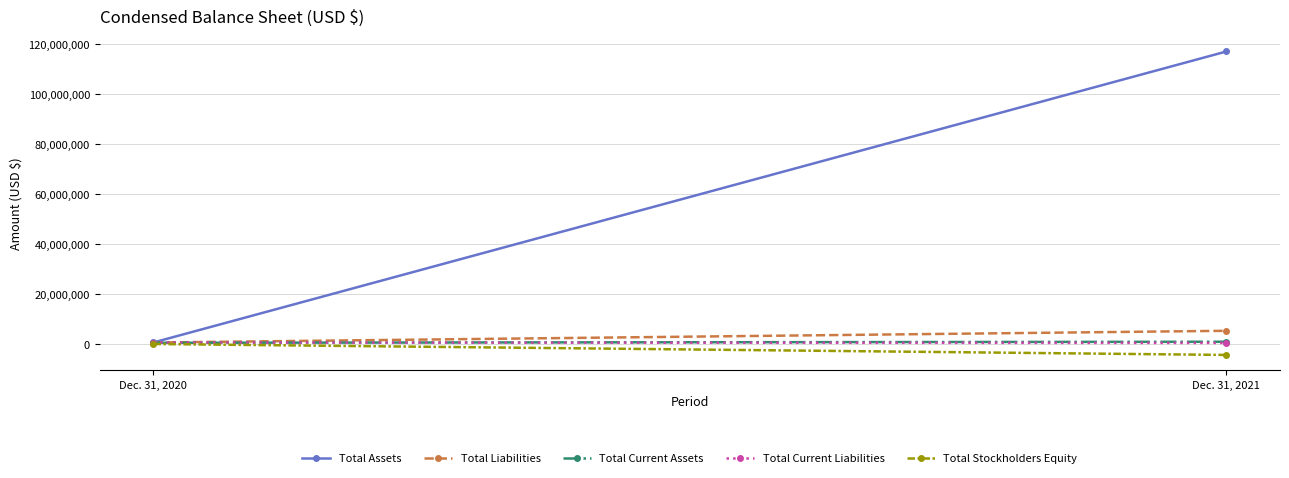

What is the maximum value shown in the chart?

117083857